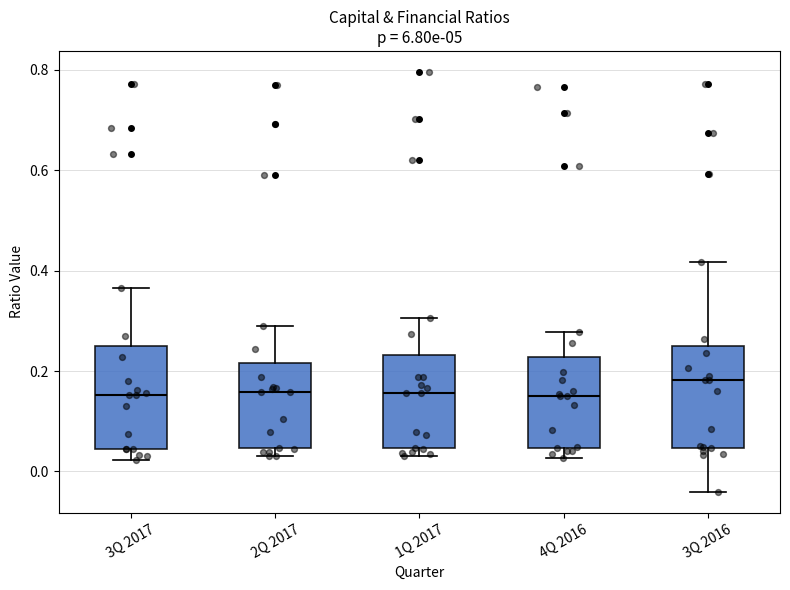

Reading left to right, transcribe this box plot: for each box, give where its median line is, the range the box spans, and where its two whiskers end, as read against the y-axis. The values are not printed on the chart, so give them approximately, as read against the axis.

3Q 2017: median 0.16, box 0.04 to 0.24, whiskers 0.02 to 0.36
2Q 2017: median 0.16, box 0.04 to 0.22, whiskers 0.04 (just below the box's lower edge) to 0.28
1Q 2017: median 0.16, box 0.04 to 0.24, whiskers 0.04 (just below the box's lower edge) to 0.30
4Q 2016: median 0.16, box 0.04 to 0.22, whiskers 0.02 to 0.28
3Q 2016: median 0.18, box 0.04 to 0.24, whiskers -0.04 to 0.42